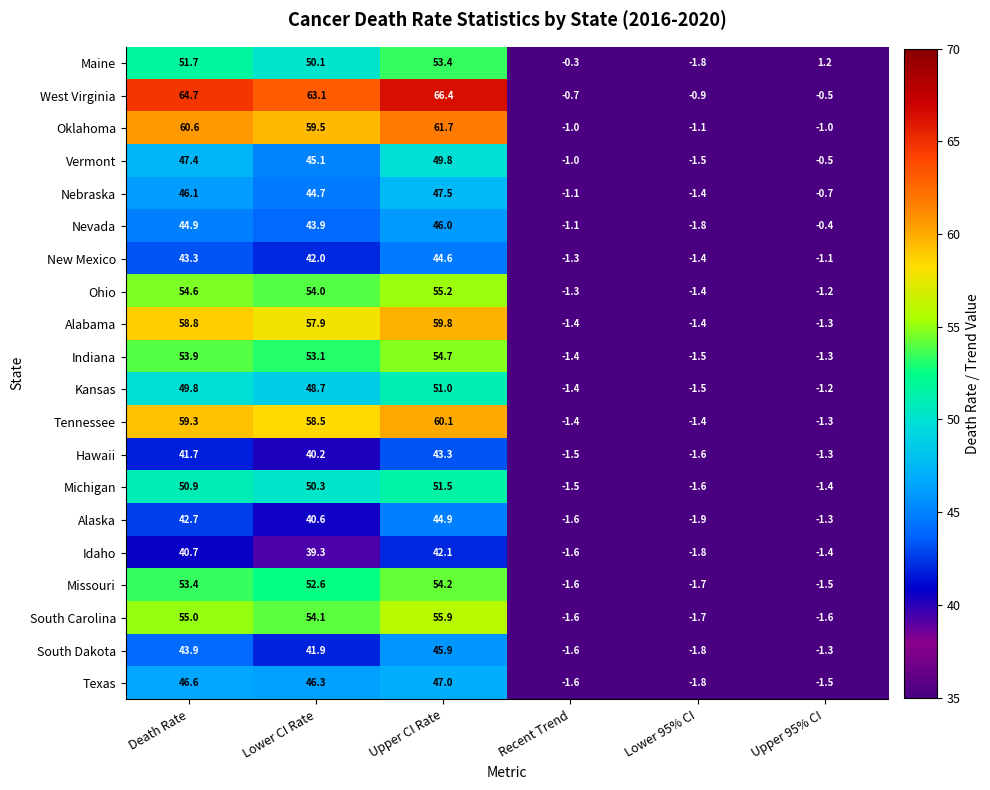

What is the difference between the maximum and minimum values in the Michigan series?

53.1